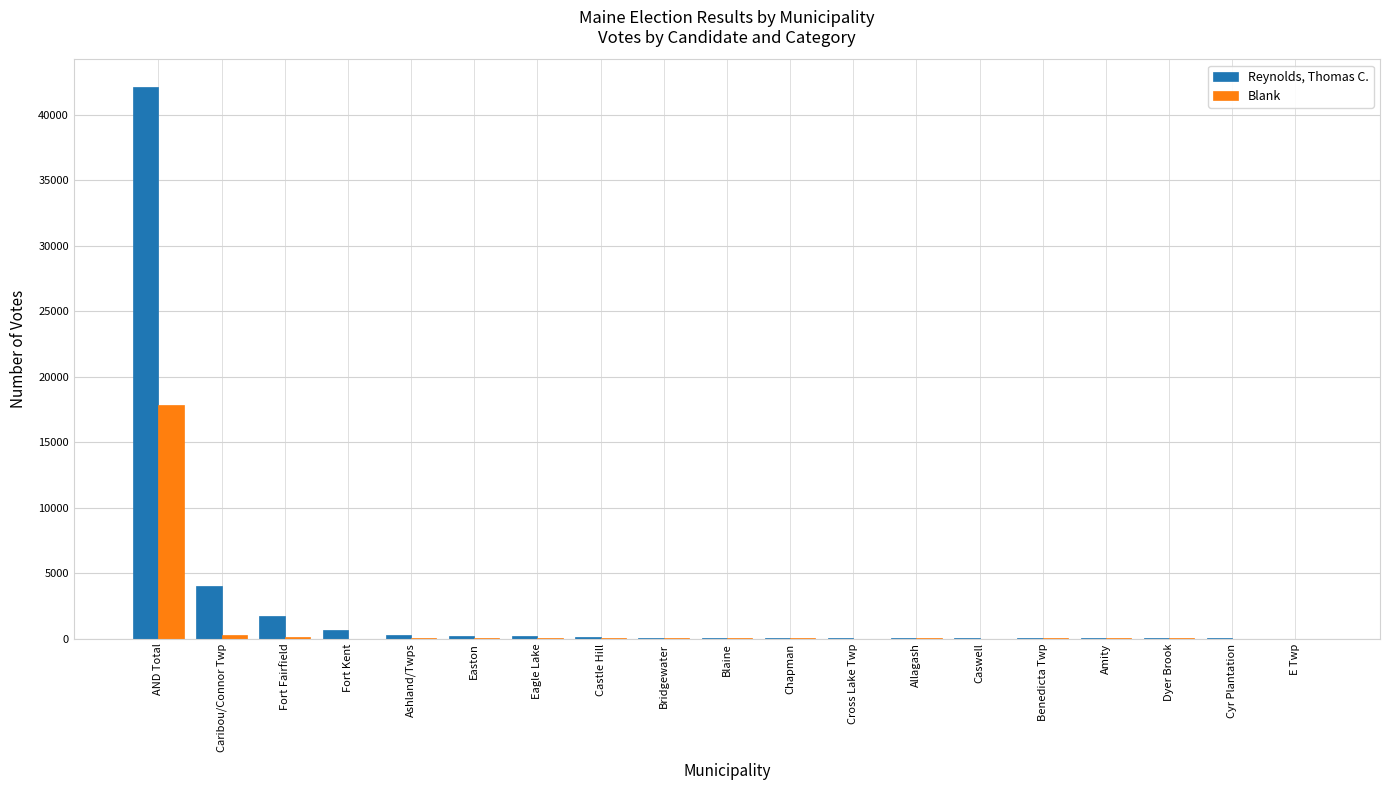

True or false: Blank has a value of 27864 at AND Total.

False